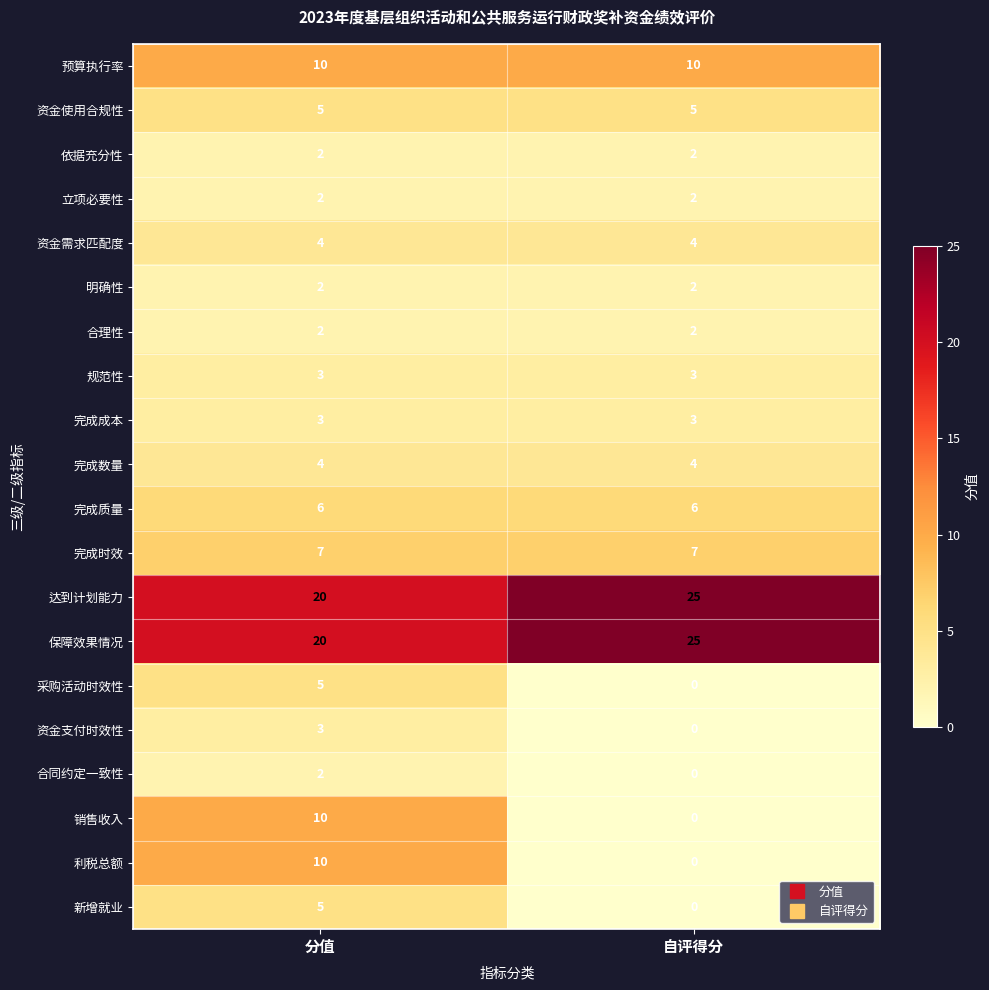

The value of 完成时效 at 自评得分 is 7. True or false?

True